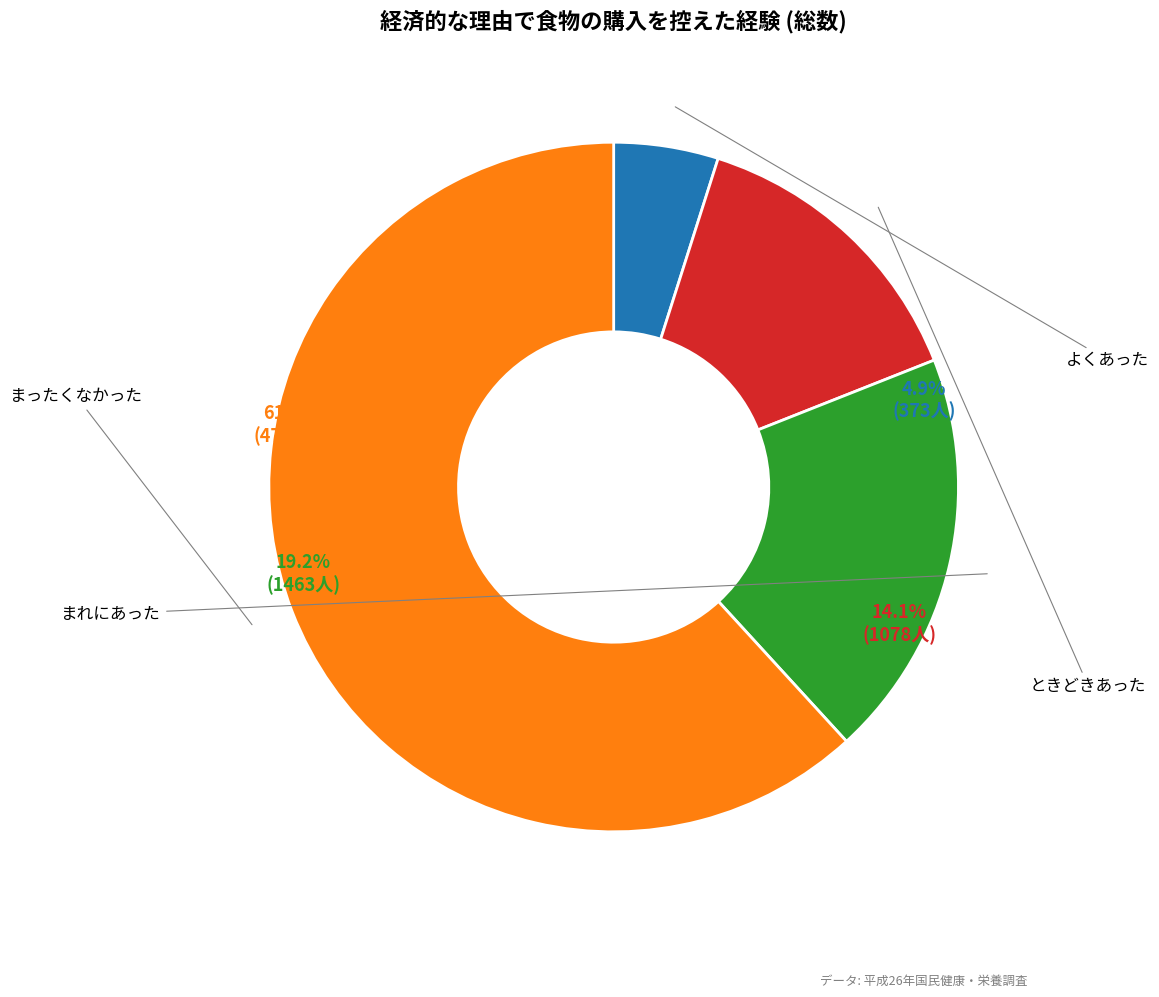

Is there a majority slice in this chart?

Yes